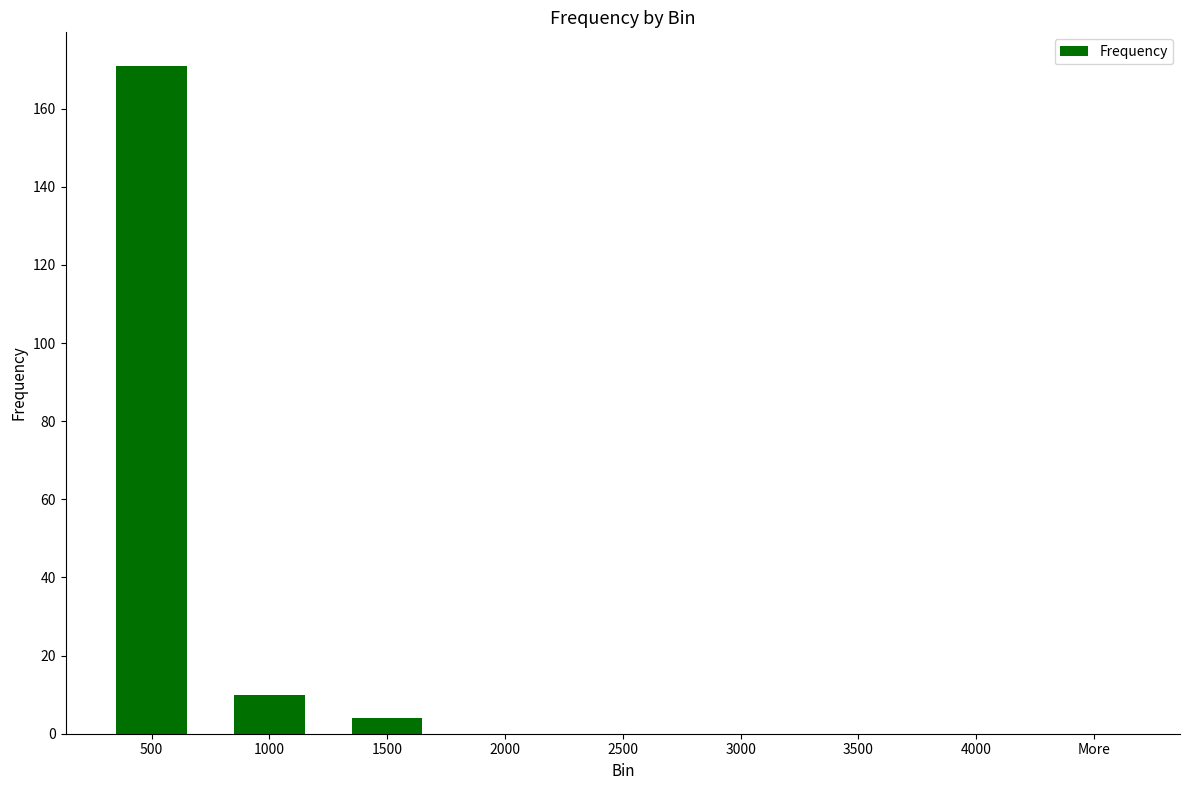

True or false: the data shows 3 at 1000.

False